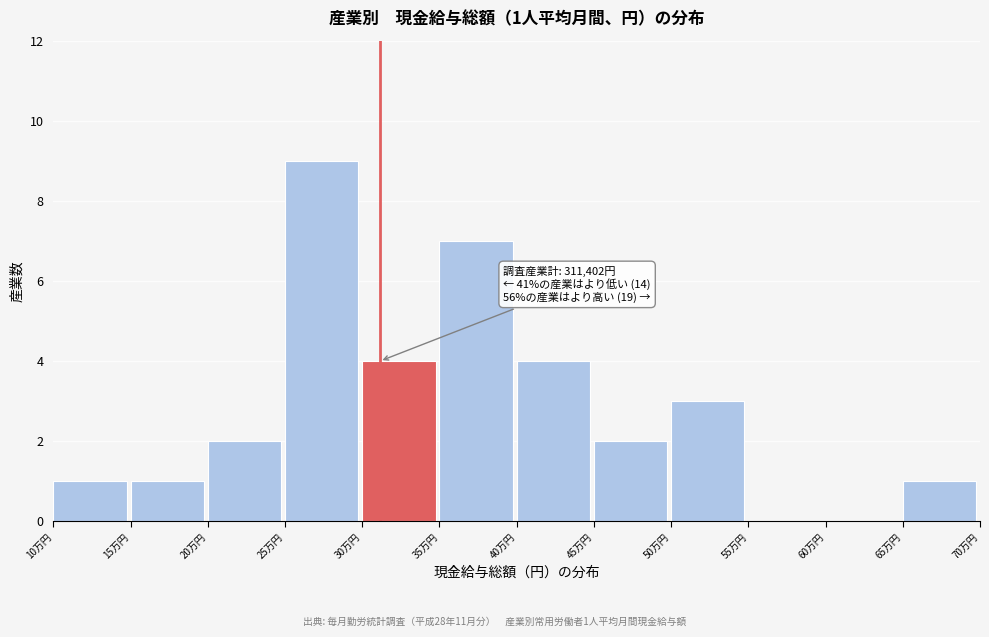

Reading left to right, extract all data points from this chart.

10万円=1	15万円=1	20万円=2	25万円=9	30万円=4	35万円=7	40万円=4	45万円=2	50万円=3	55万円=0	60万円=0	65万円=1